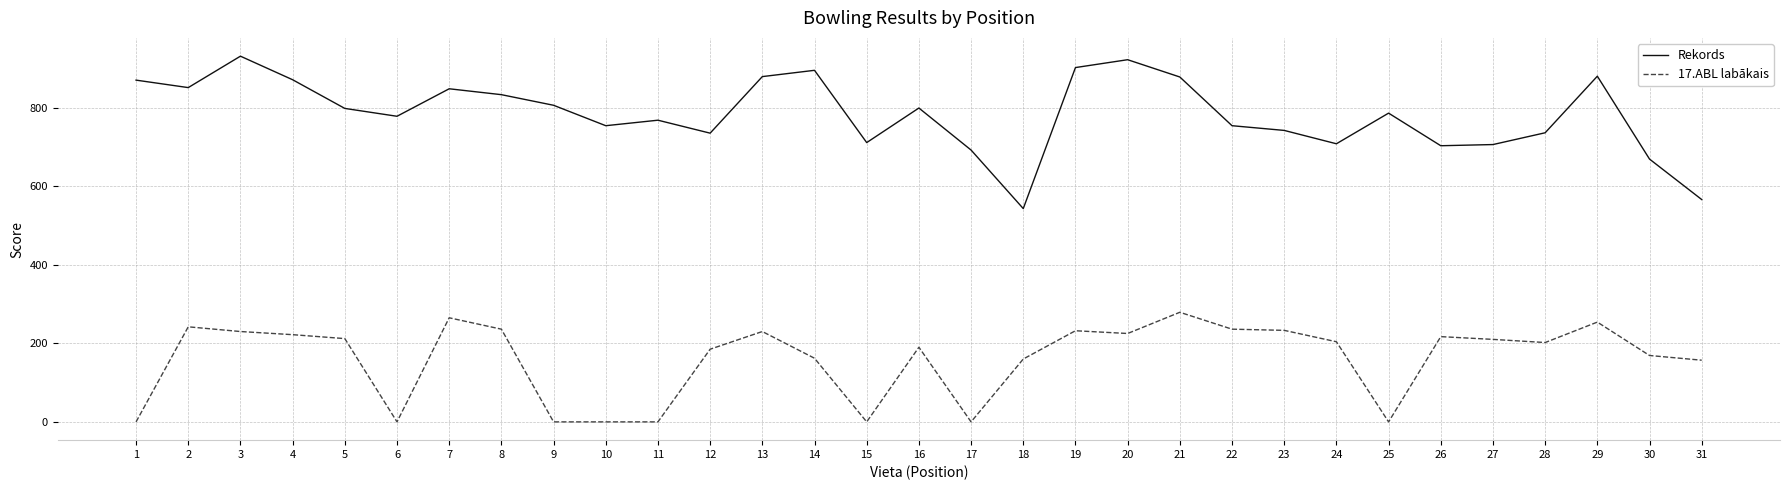

At which label does 17.ABL labākais first exceed 204?

2